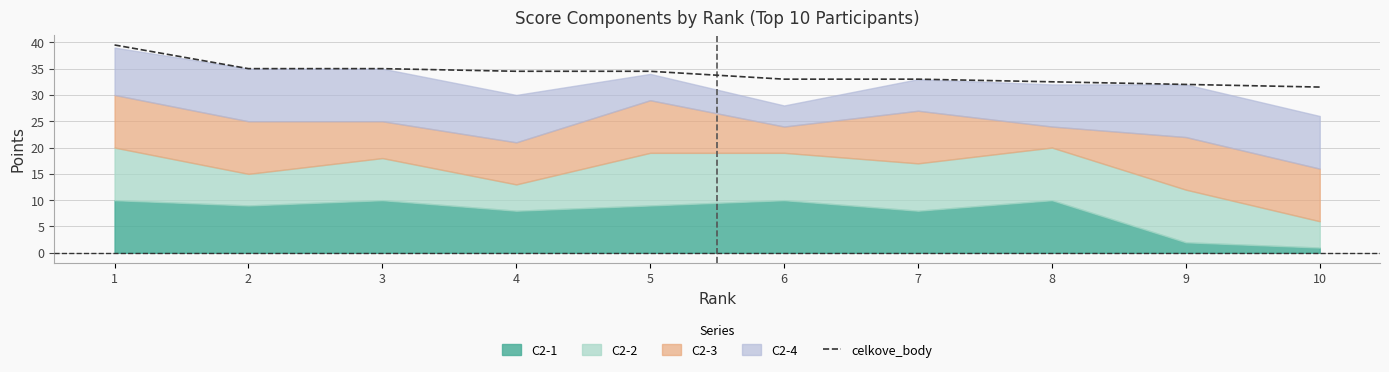

What value does the data have at 7?

33.0